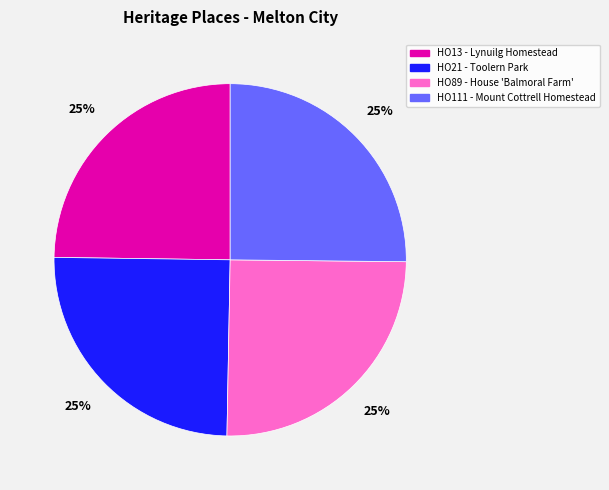

What is the ratio of the value at HO89 - House 'Balmoral Farm' to the value at HO21 - Toolern Park?

1.0